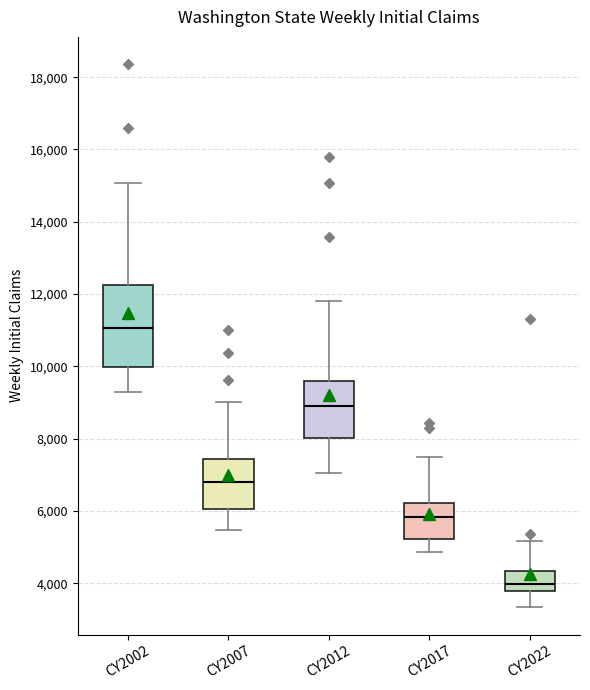

Where does the median line of the box for CY2007 sit on the y-axis? The values are not printed on the chart, so give them approximately, as read against the axis.

6800